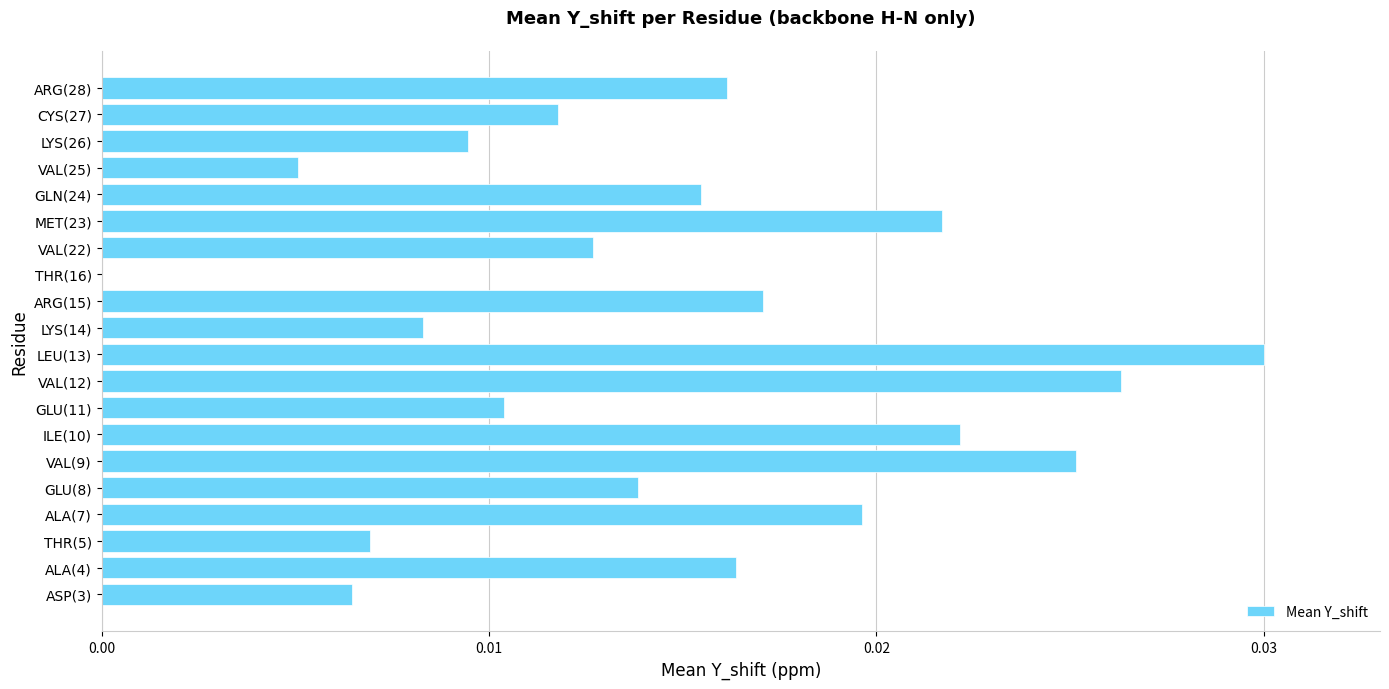

Count the number of values greater than 0.

19